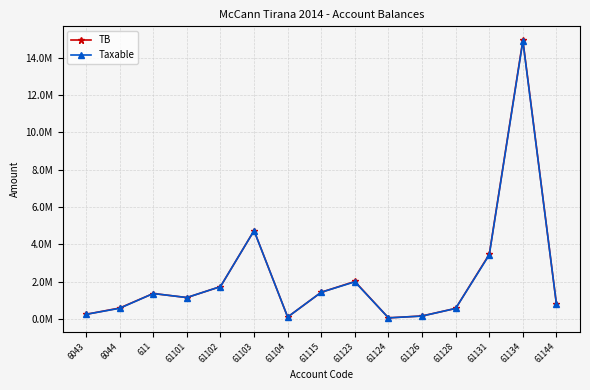

List the series in order of their peak value, lowest first.

Taxable, TB